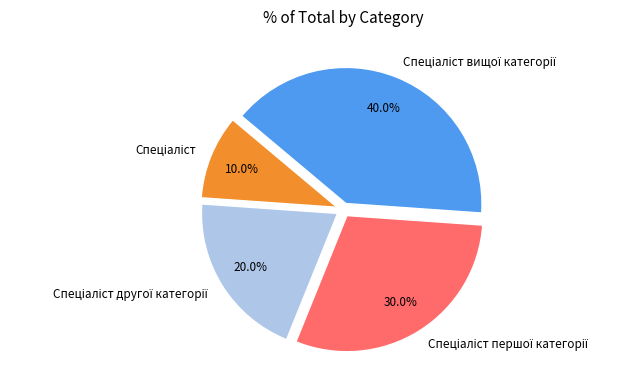

Is there a majority slice in this chart?

No